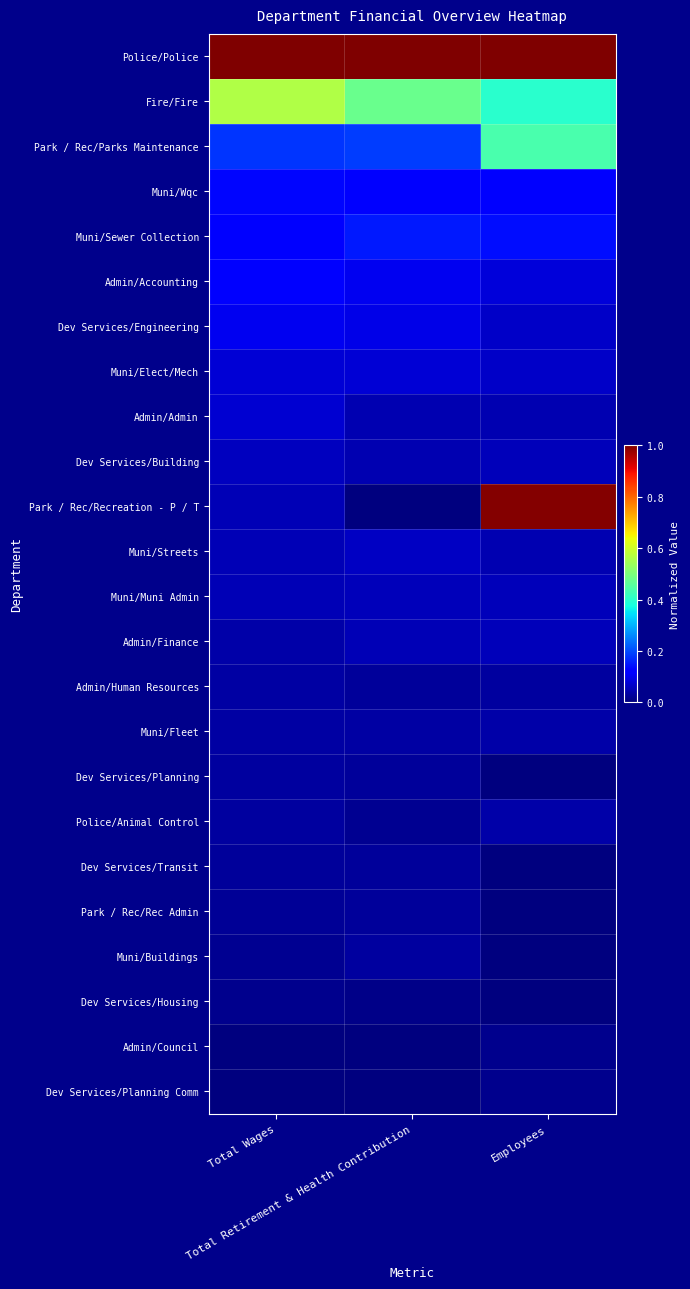

At which category is the sum across all series the highest?

Employees